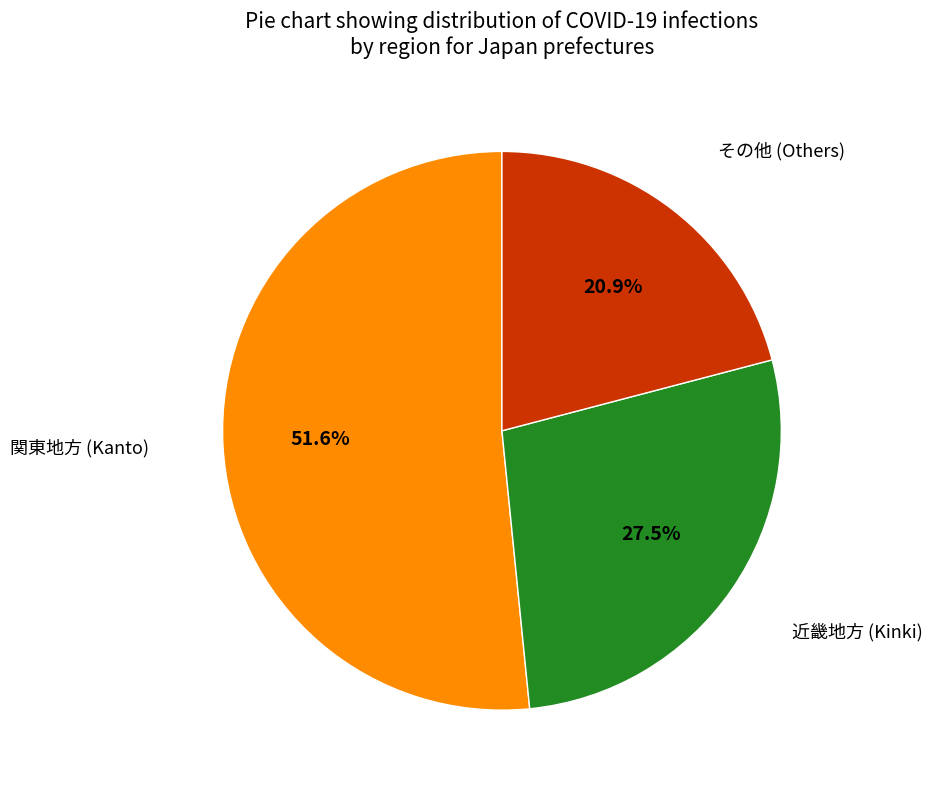

Is there a majority slice in this chart?

Yes